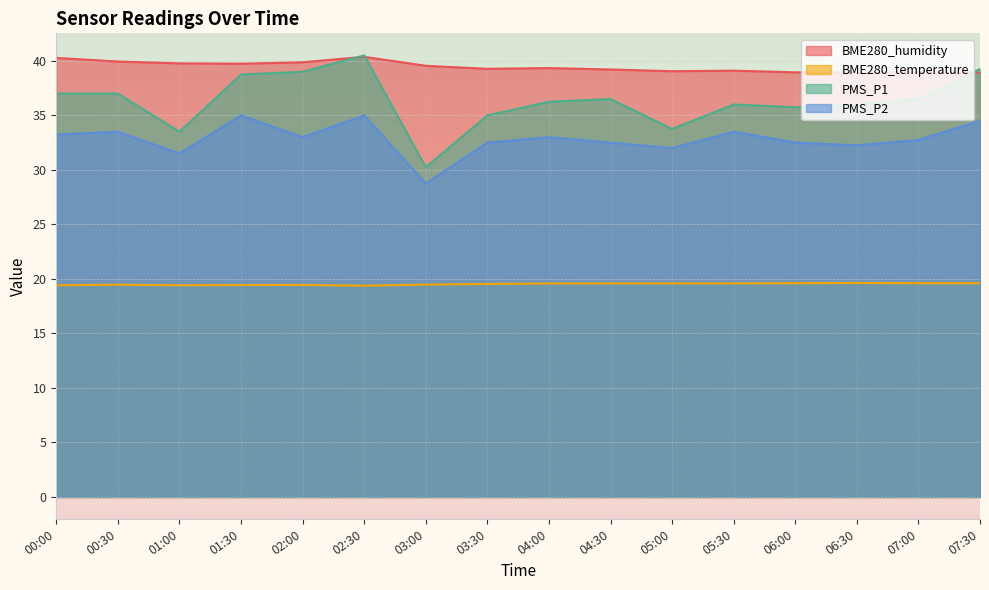

How many values in the PMS_P2 series exceed 33?

6